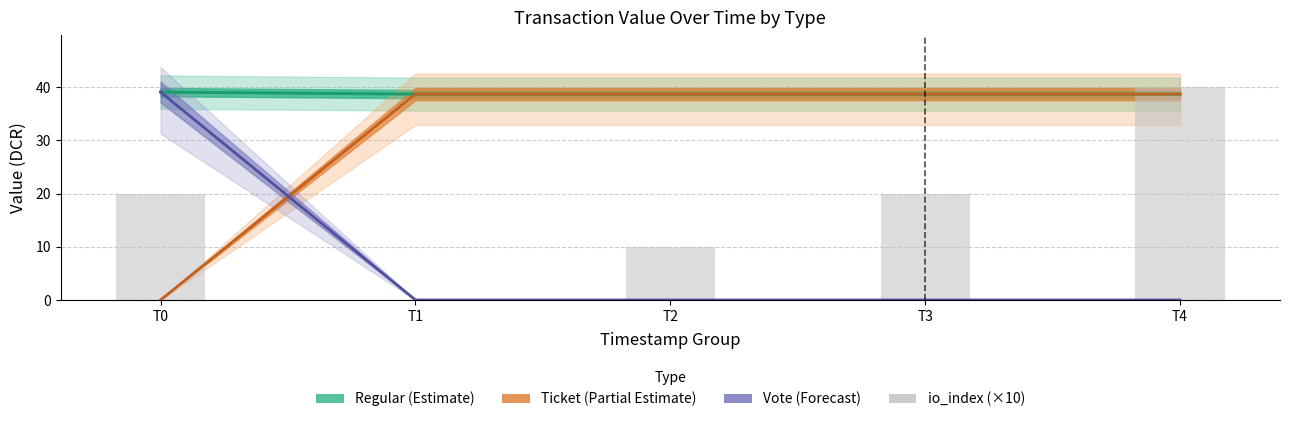

List the labels in order of value, largest first.

T4, T0, T3, T2, T1